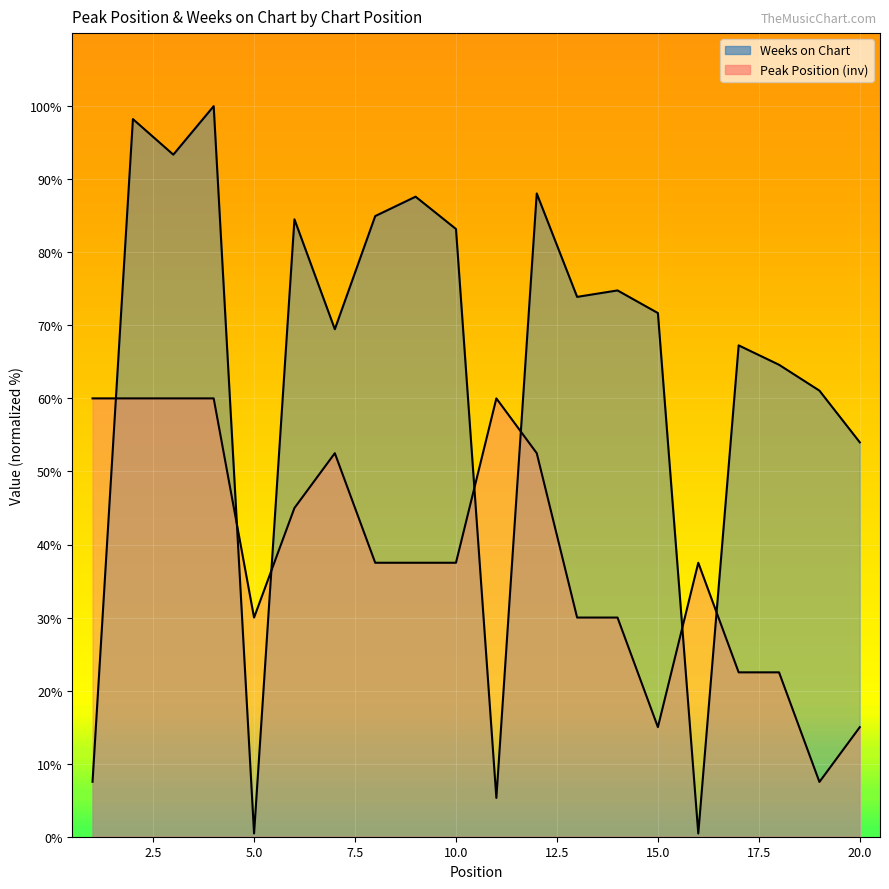

What is the spread (max minus min) of values at 15?

56.7